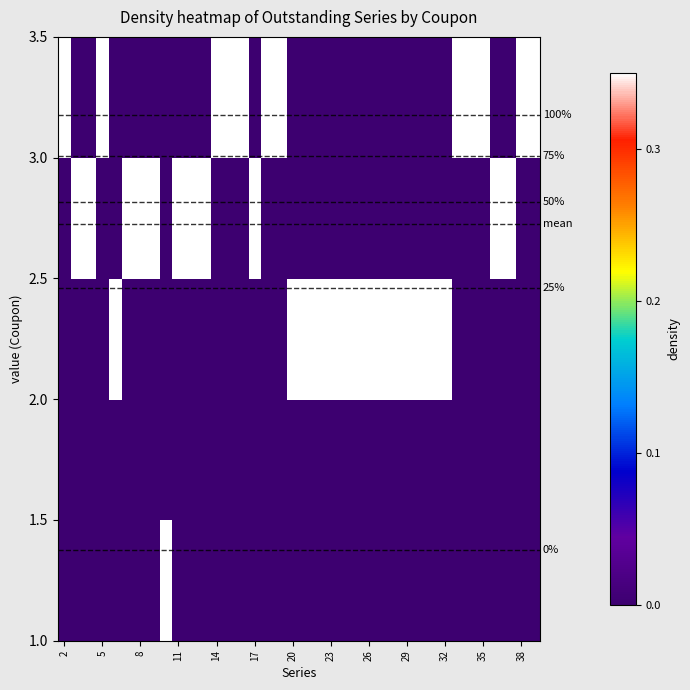

Count the number of data series in this chart.

5